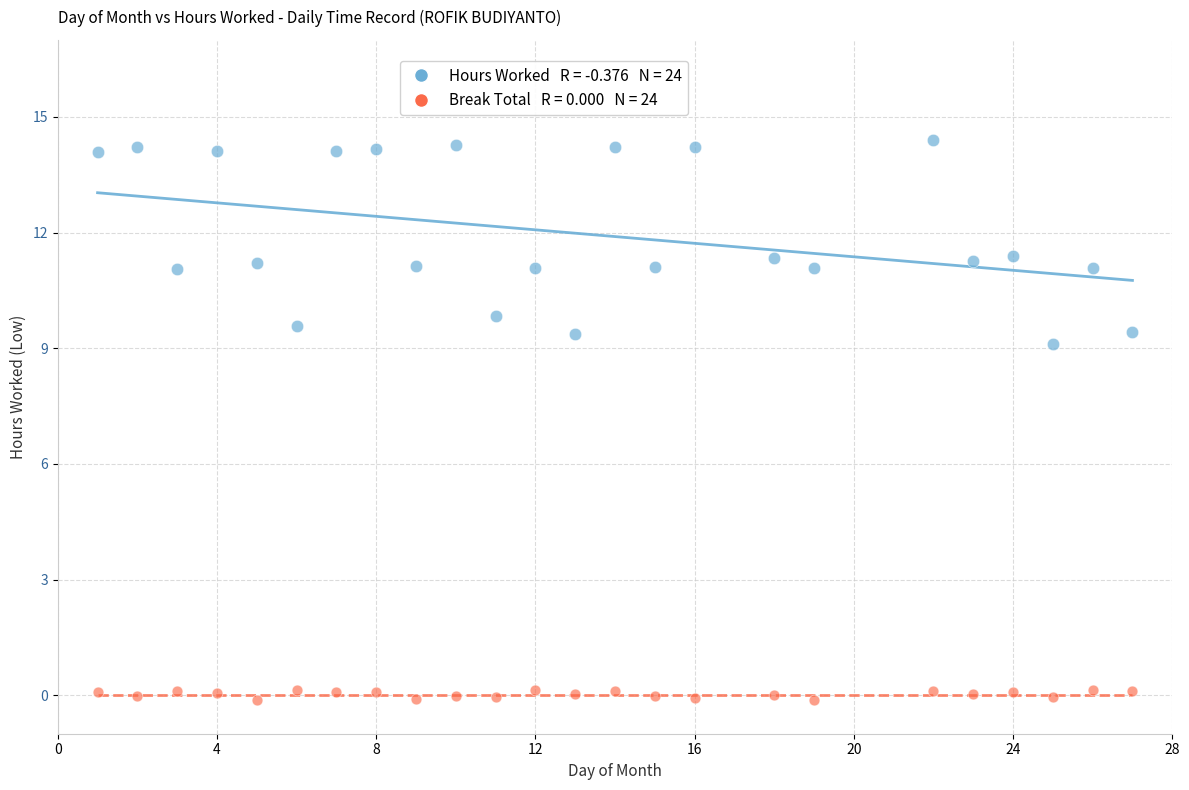

Across all series, what Y value is closest to 7?

9.1